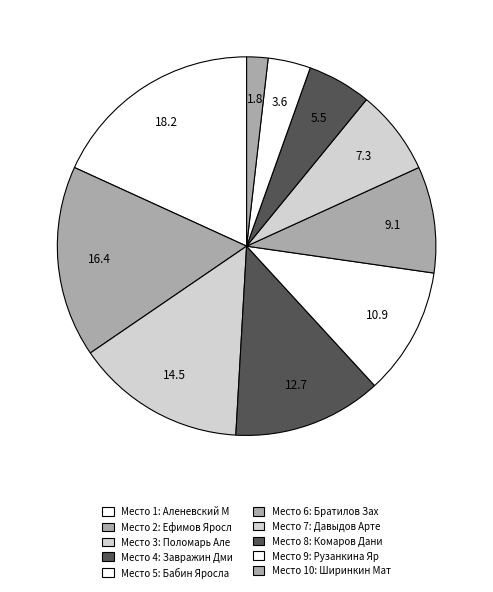

How many segments does this pie chart have?

10